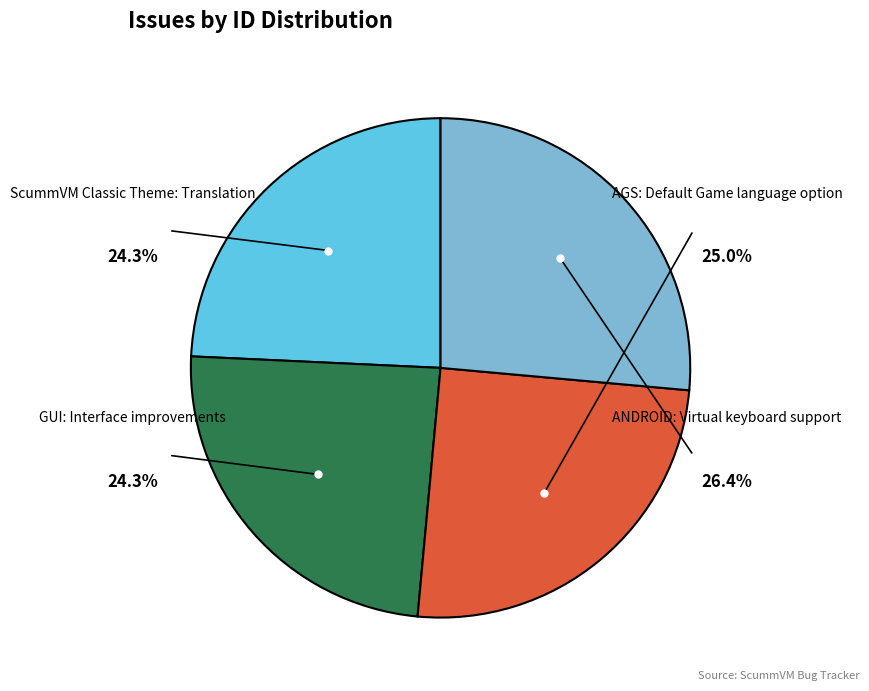

Is ANDROID: Virtual keyboard support the majority of the pie?

No